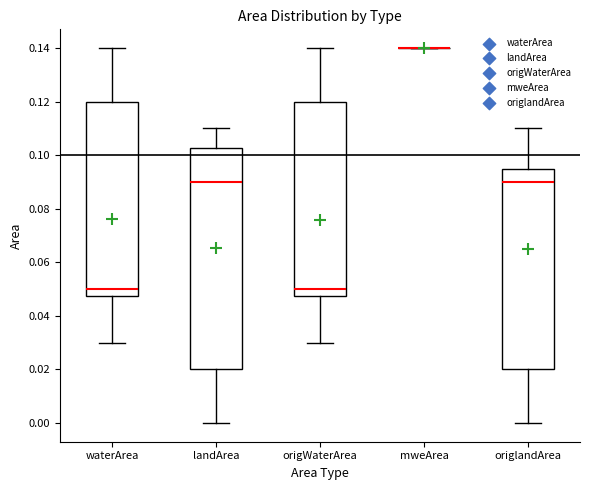

Where does the upper whisker of the box for waterArea end on the y-axis? The values are not printed on the chart, so give them approximately, as read against the axis.

0.140